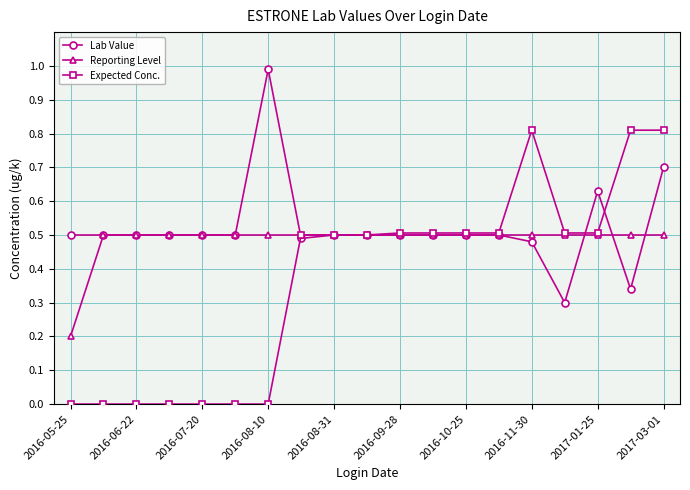

List the series in order of their peak value, lowest first.

Reporting Level, Expected Conc., Lab Value